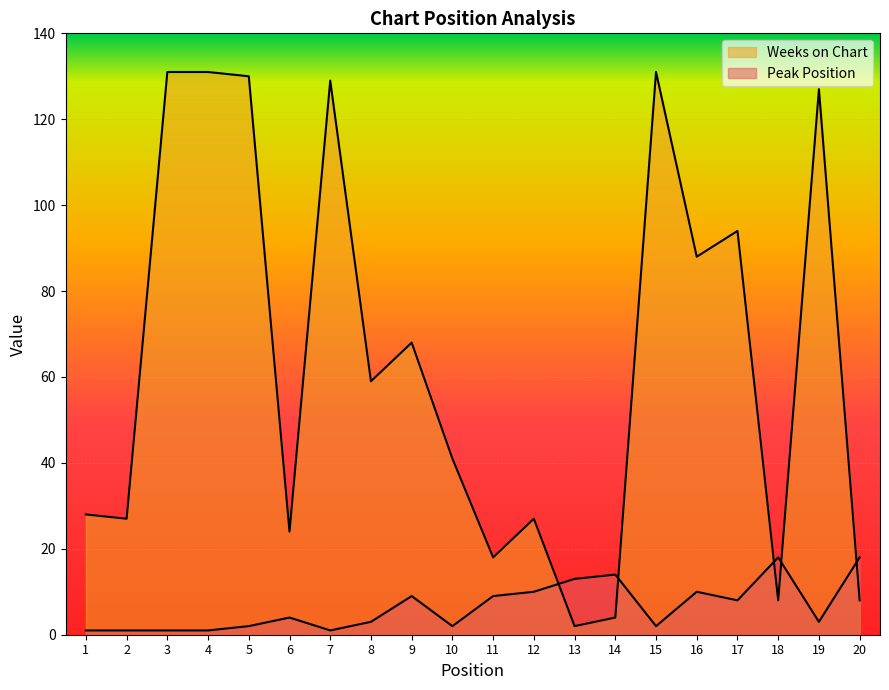

At which label does Peak Position first exceed 4?

9